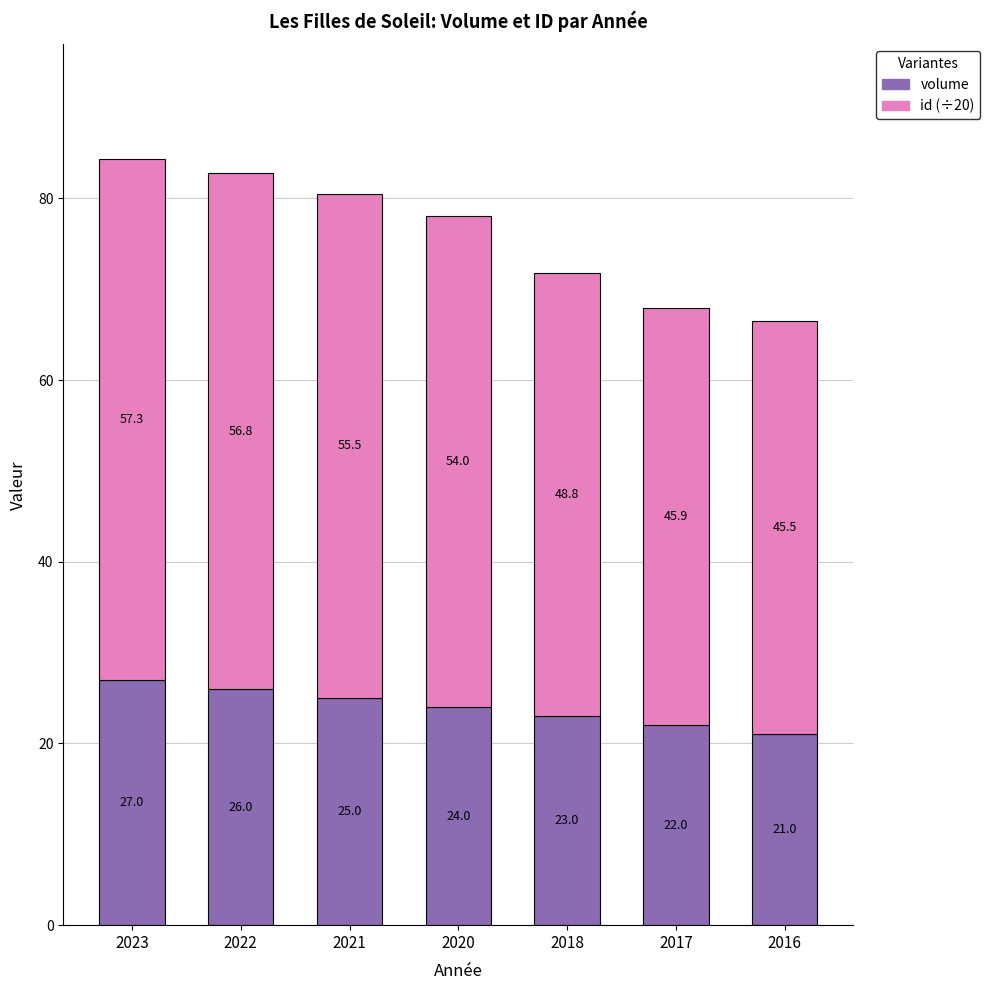

What are all the series names shown in the legend?

volume, id (÷20)